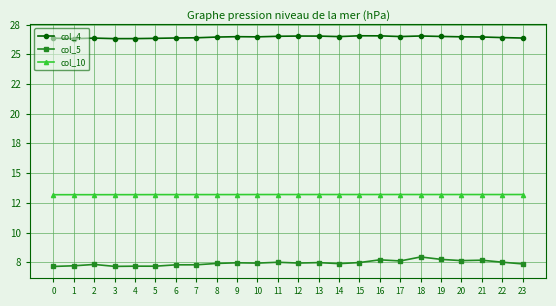

Where is the first local maximum for col_5?

2